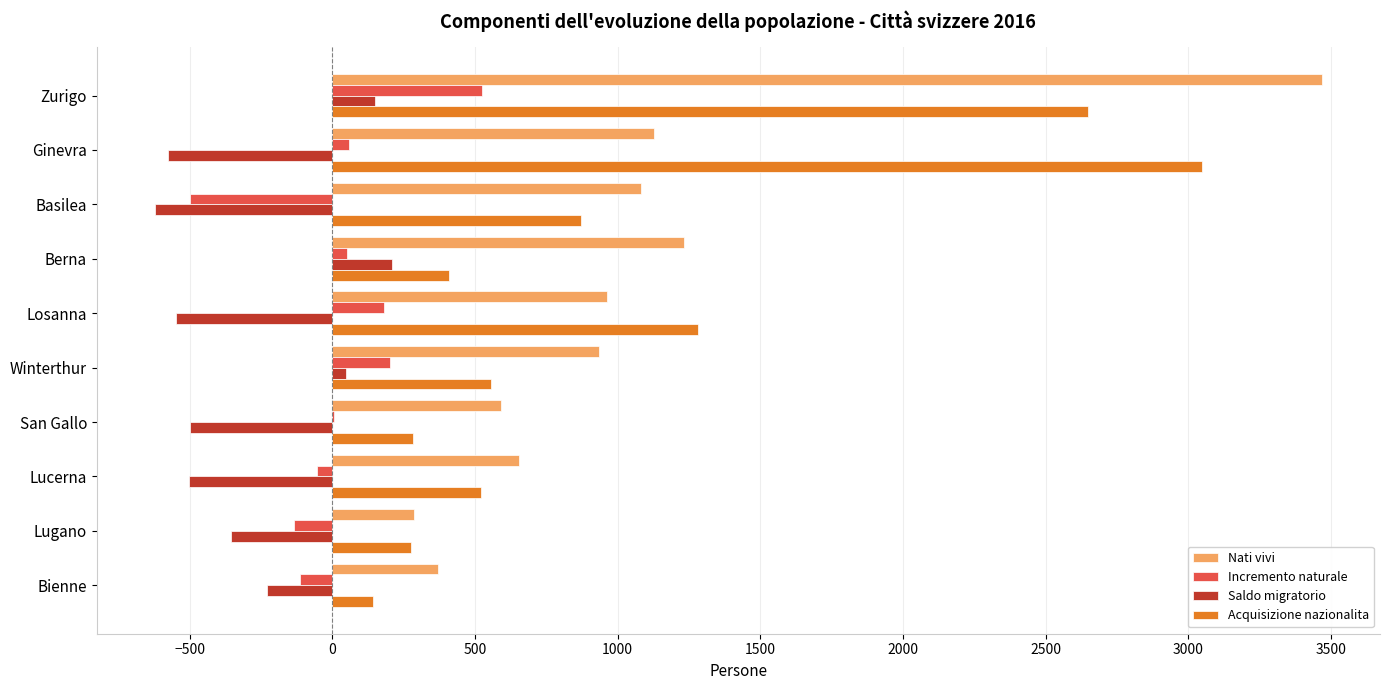

What is the sum of all Incremento naturale values?

225